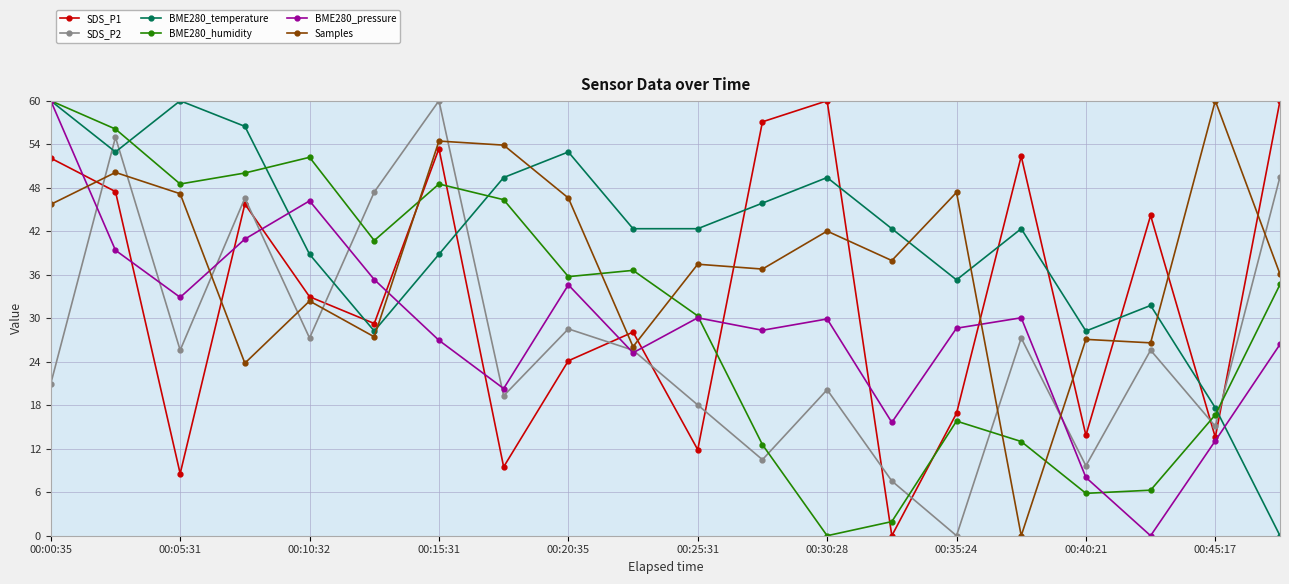

What is the value of the BME280_pressure point at the 7th from the left?

27.0